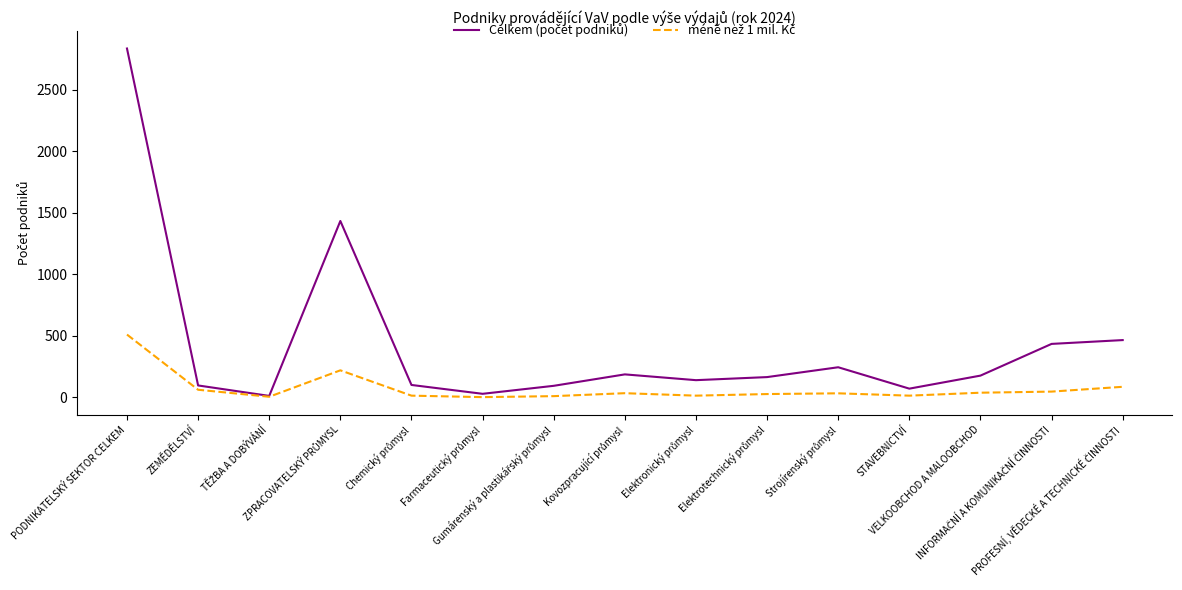

Does the chart have visible grid lines?

No